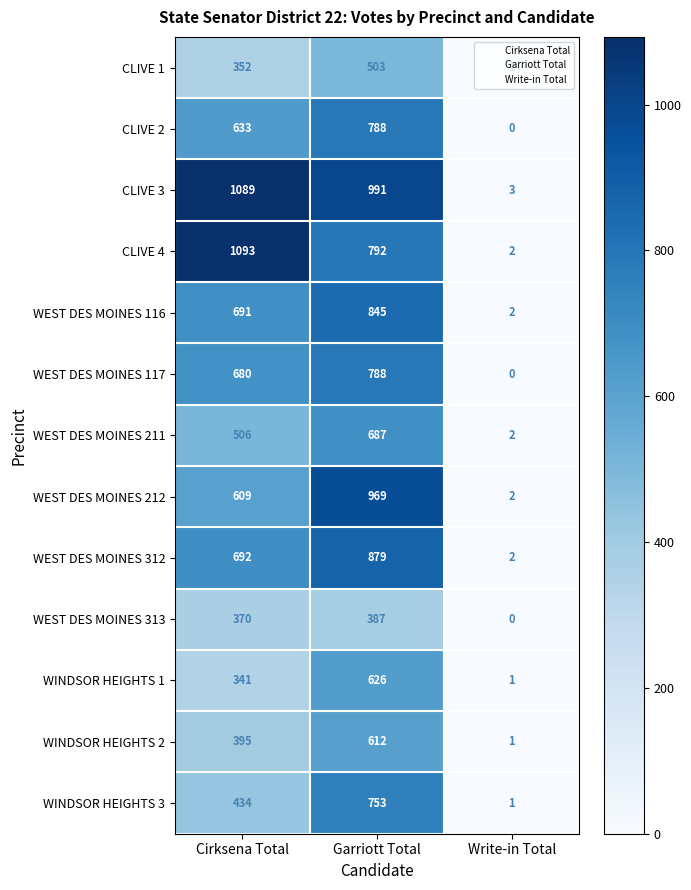

What is the average value of the CLIVE 1 series?

285